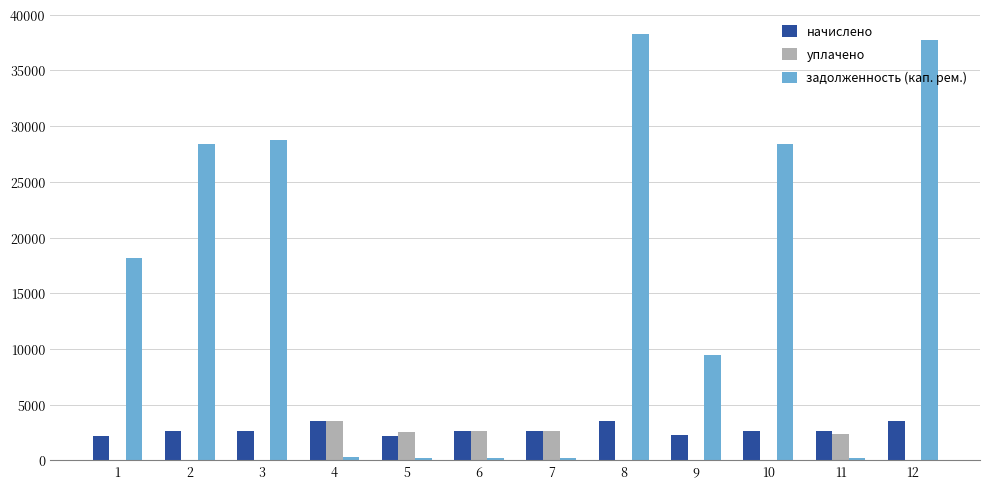

What is the total value across all series at 3?

31408.5